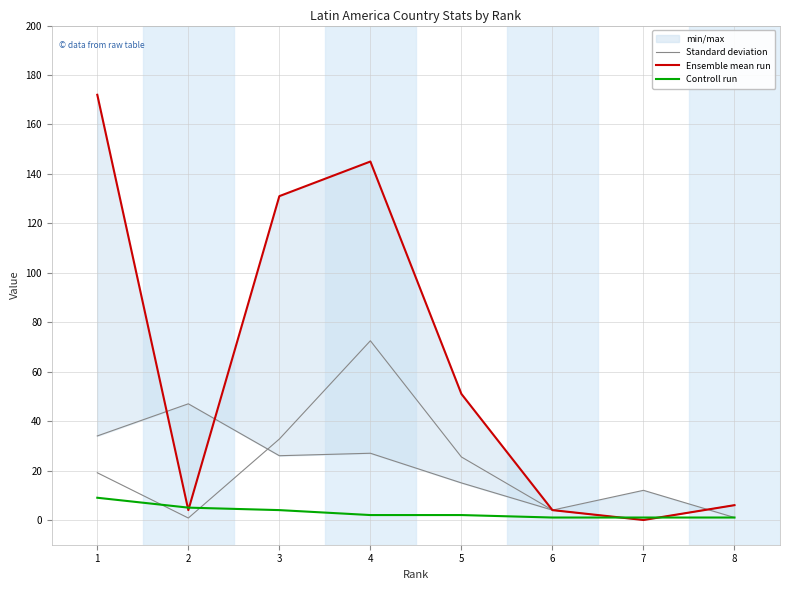

Is it true that Controll run equals 1.0 at 7?

True